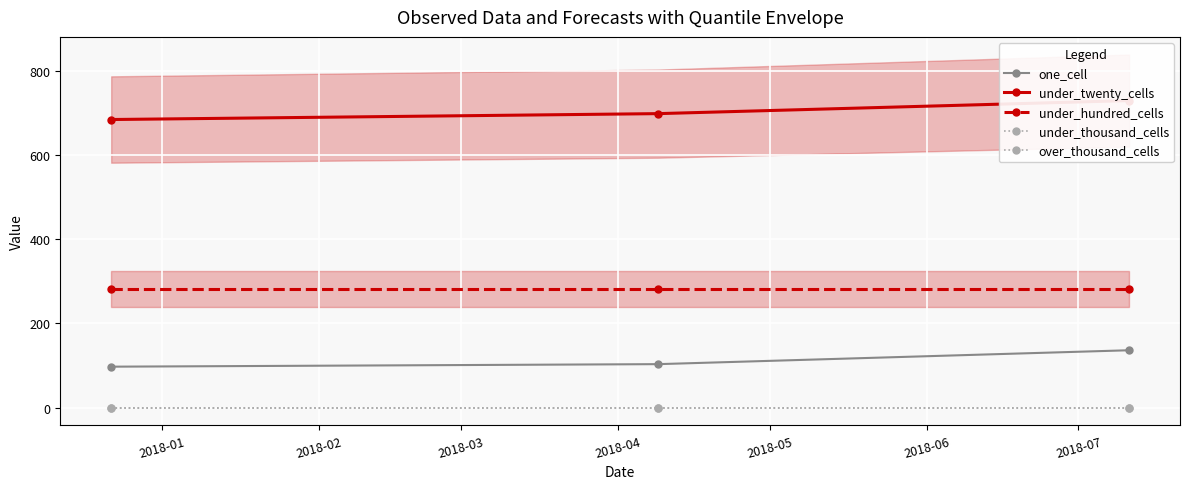

What is the difference between the maximum and minimum values in the one_cell series?

39